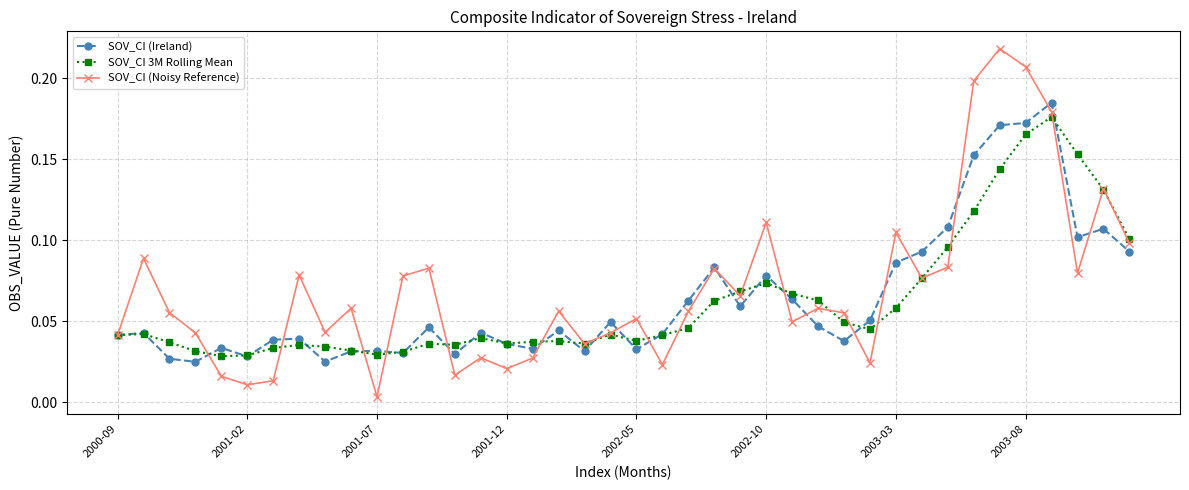

After their last crossing, which series has the higher values: SOV_CI (Ireland) or SOV_CI (Noisy Reference)?

SOV_CI (Noisy Reference)